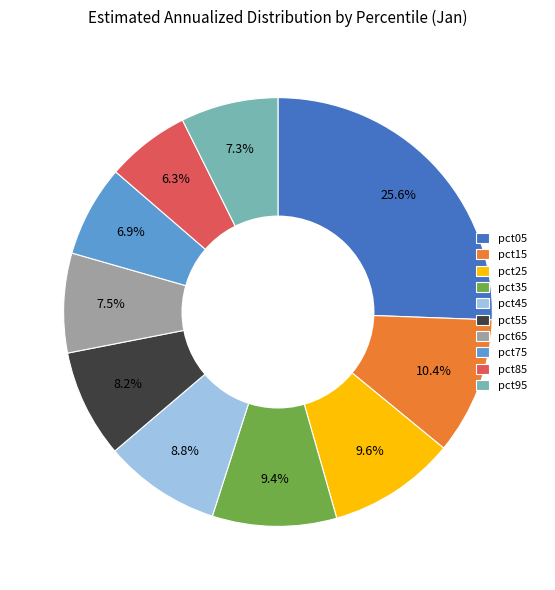

What is the smallest slice in the pie chart?

pct85